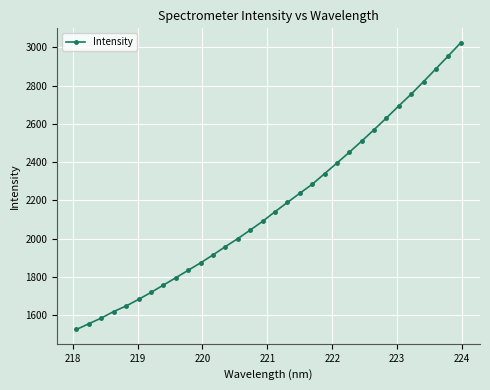

What is the smallest value displayed?

1525.1